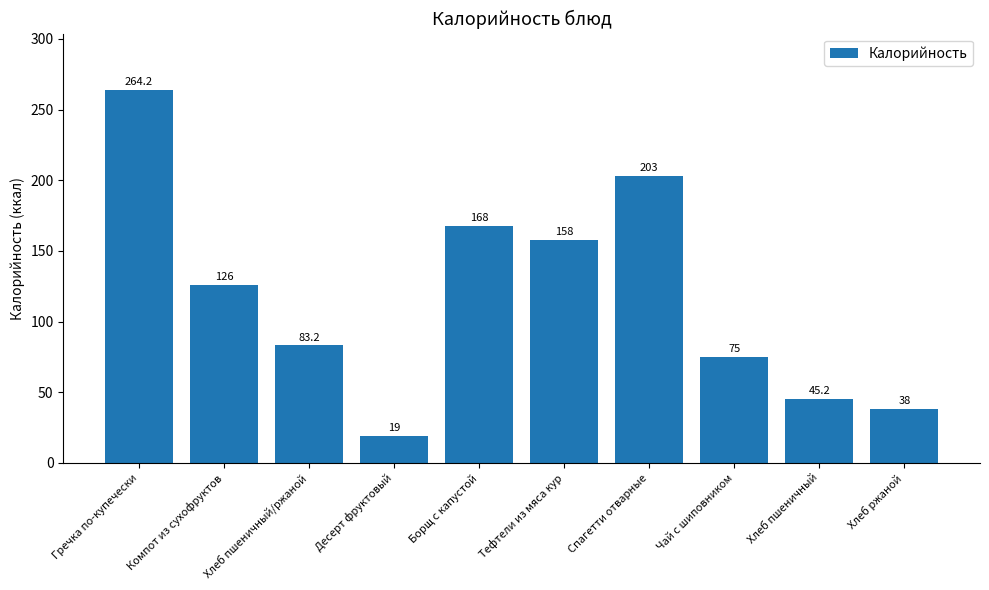

What position from the right is Хлеб ржаной?

1